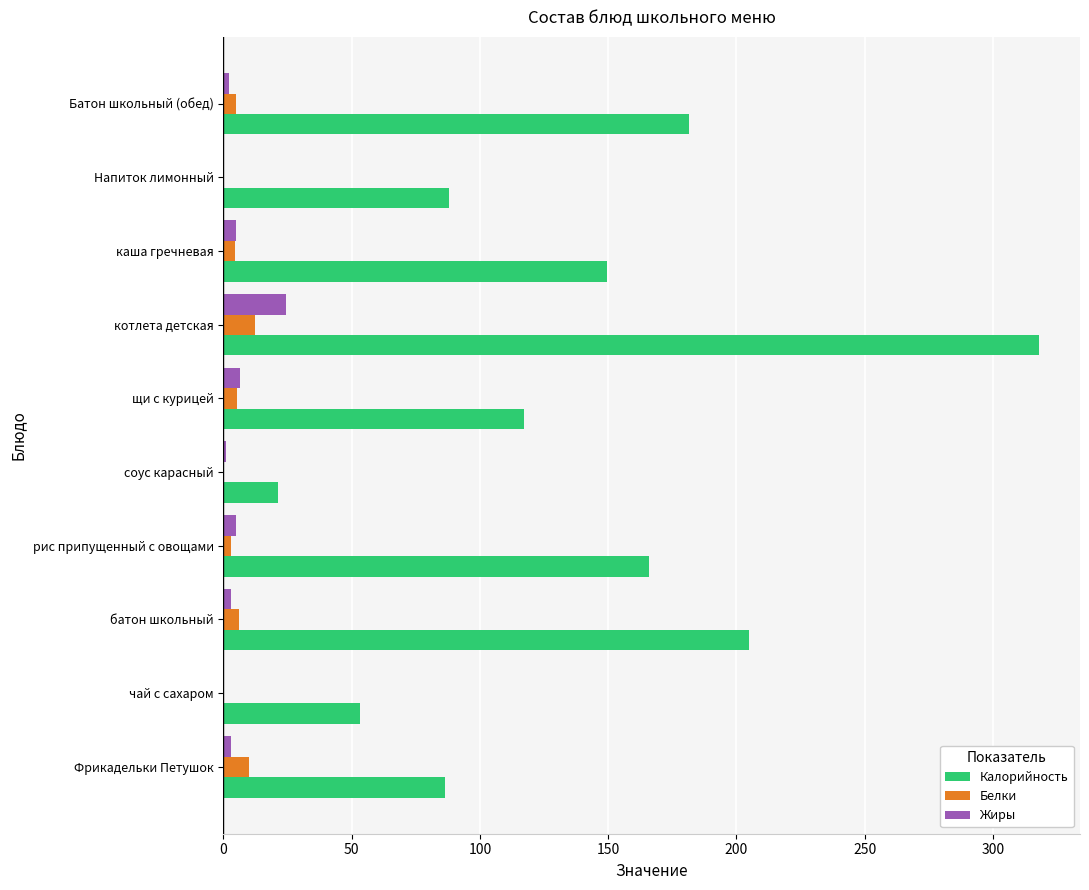

Is it true that Калорийность equals 72.5 at Батон школьный (обед)?

False